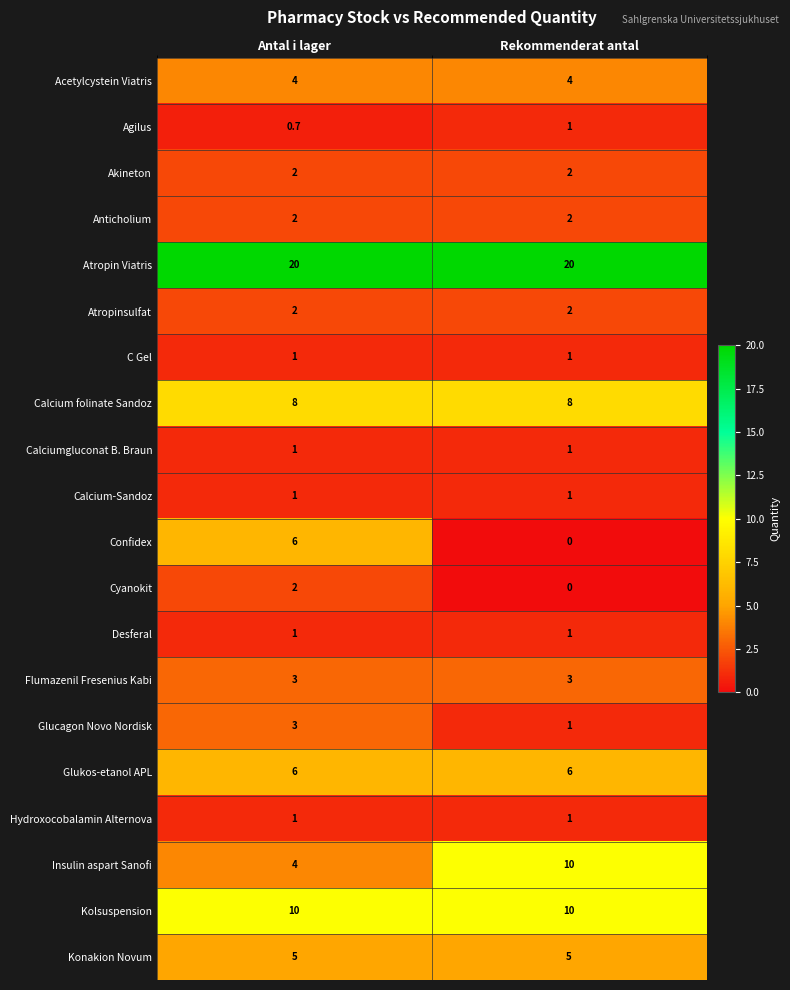

At how many categories does at least one series exceed 2?

2